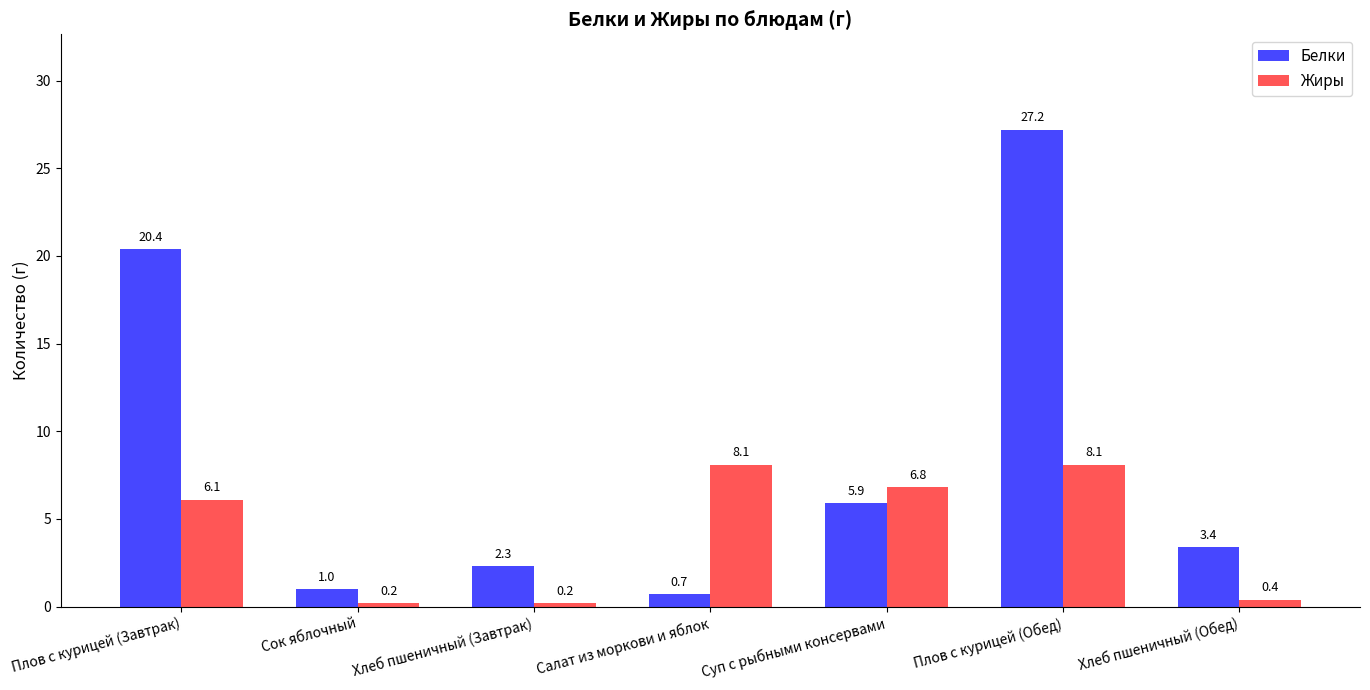

What is the label of the 3rd bar from the right?

Суп с рыбными консервами